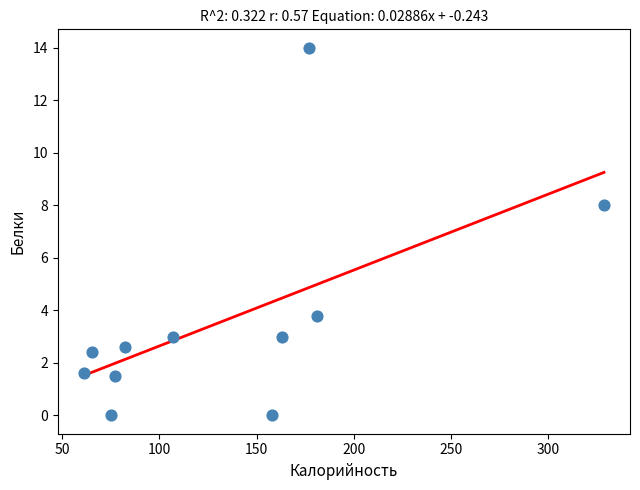

What is the range of X values (max minus min)?

268.0